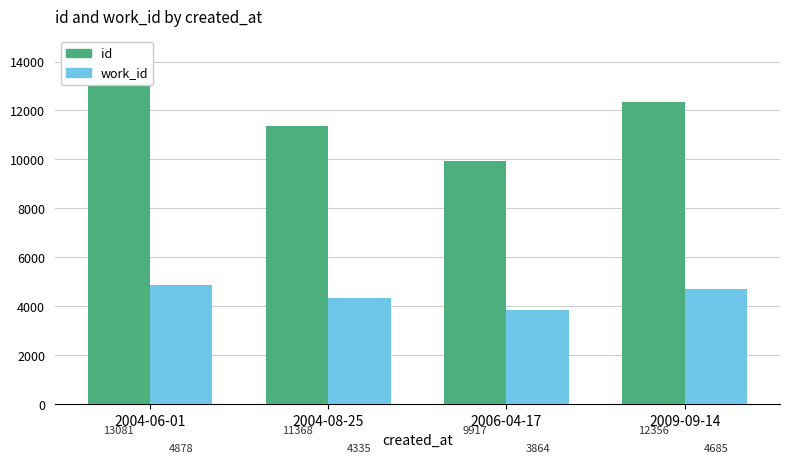

At which category does the chart reach its minimum across all series?

2006-04-17